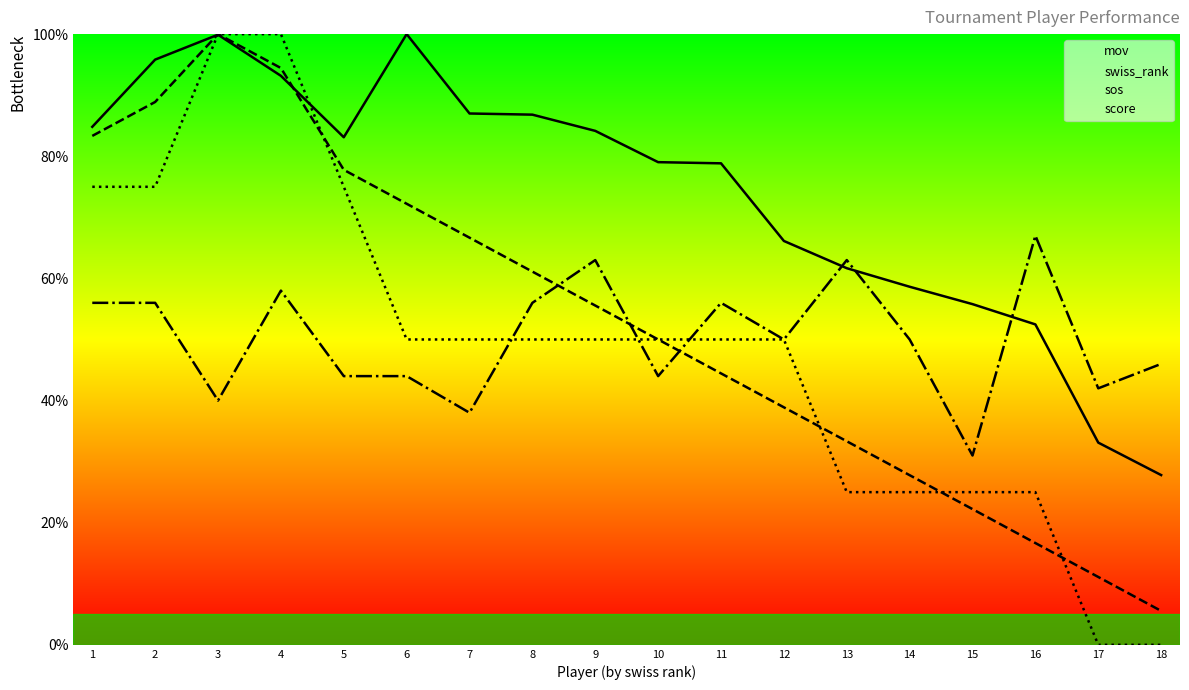

List the labels in order of mov value, largest first.

6, 3, 2, 4, 7, 8, 1, 9, 5, 10, 11, 12, 13, 14, 15, 16, 17, 18